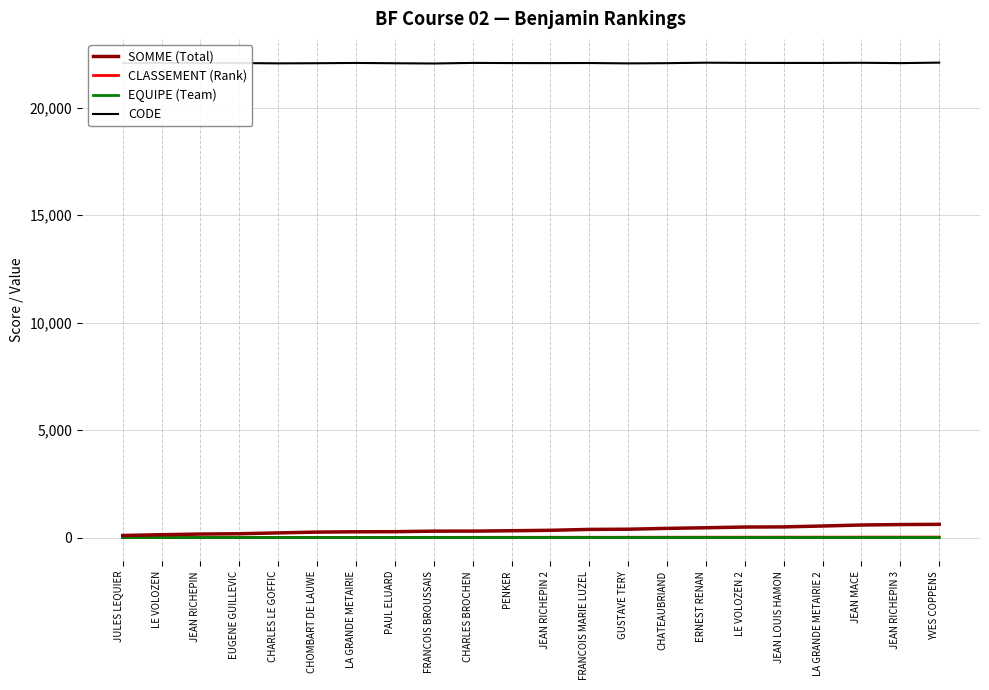

Which series has the largest total across all categories?

CODE